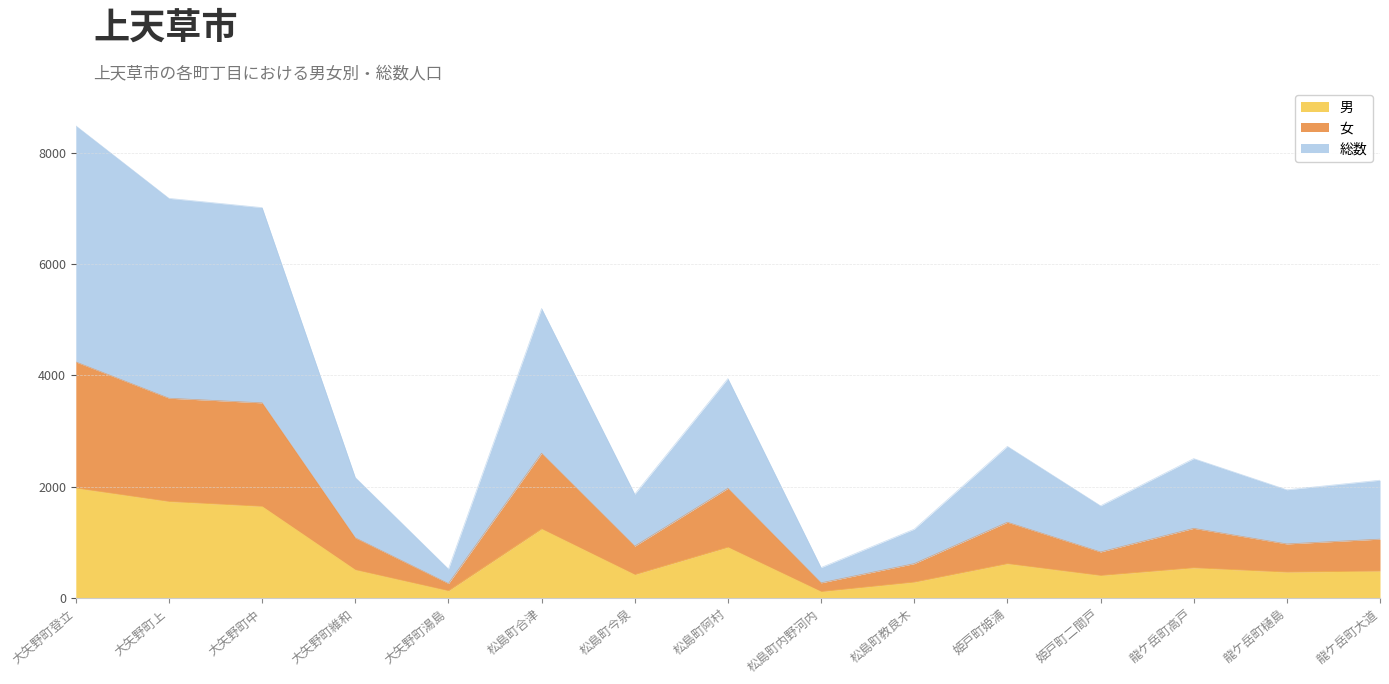

How many data points does each series have?

15